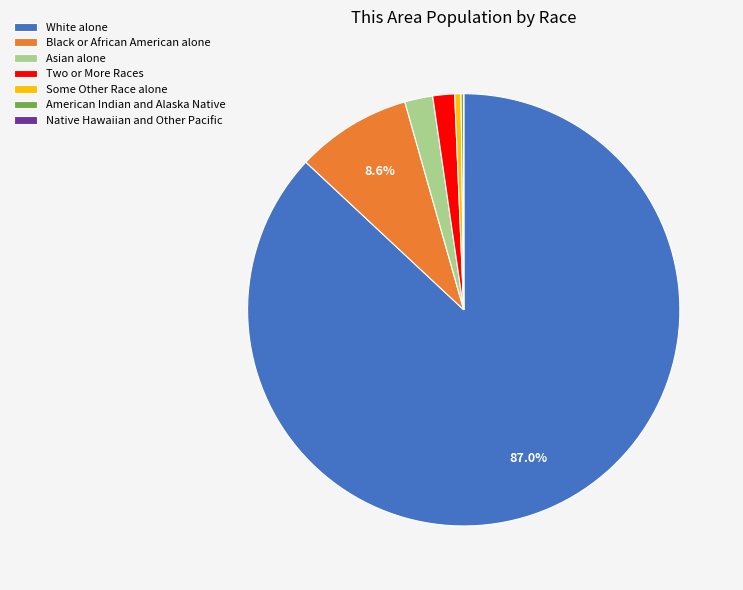

Which has a higher value, Asian alone or Black or African American alone?

Black or African American alone